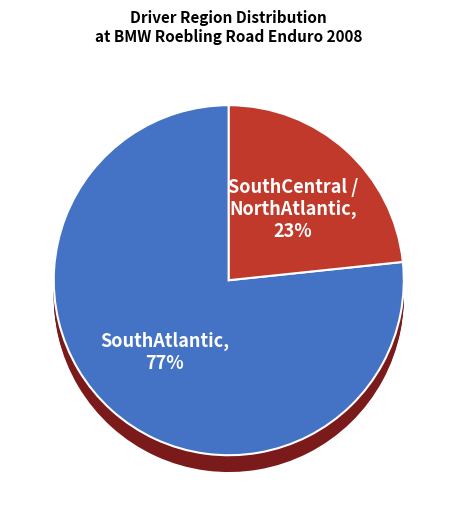

To the nearest percent, what is the average slice percentage?

50%